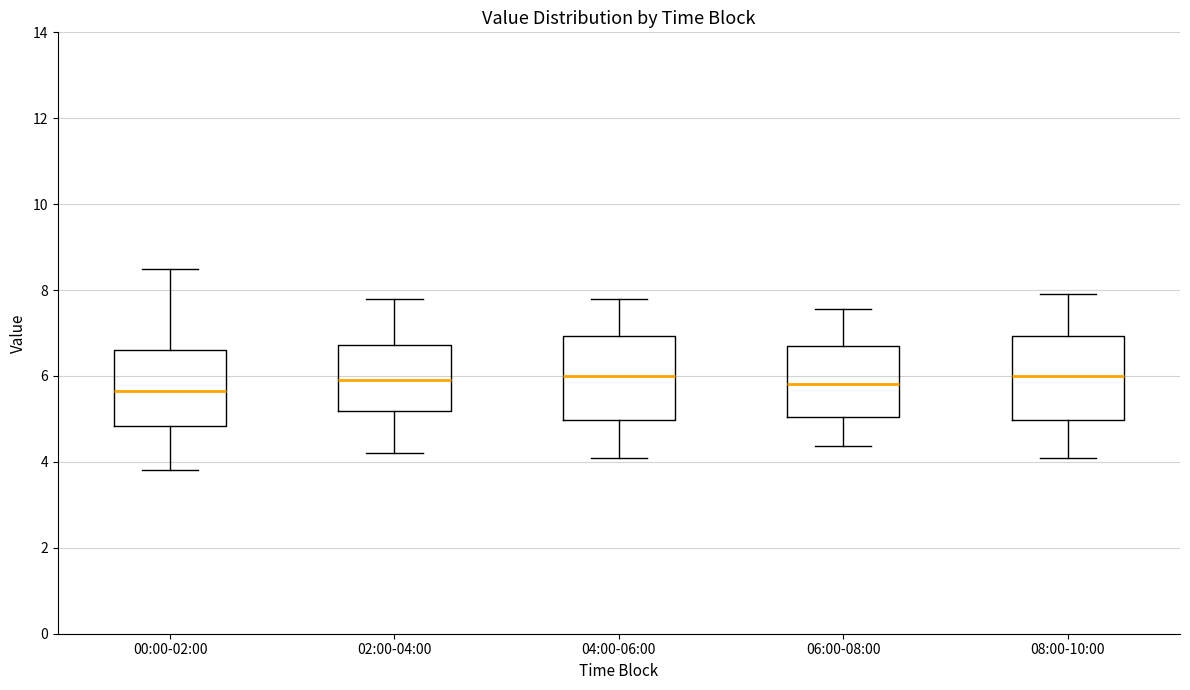

Where does the upper whisker of the box for 04:00-06:00 end on the y-axis? The values are not printed on the chart, so give them approximately, as read against the axis.

7.8